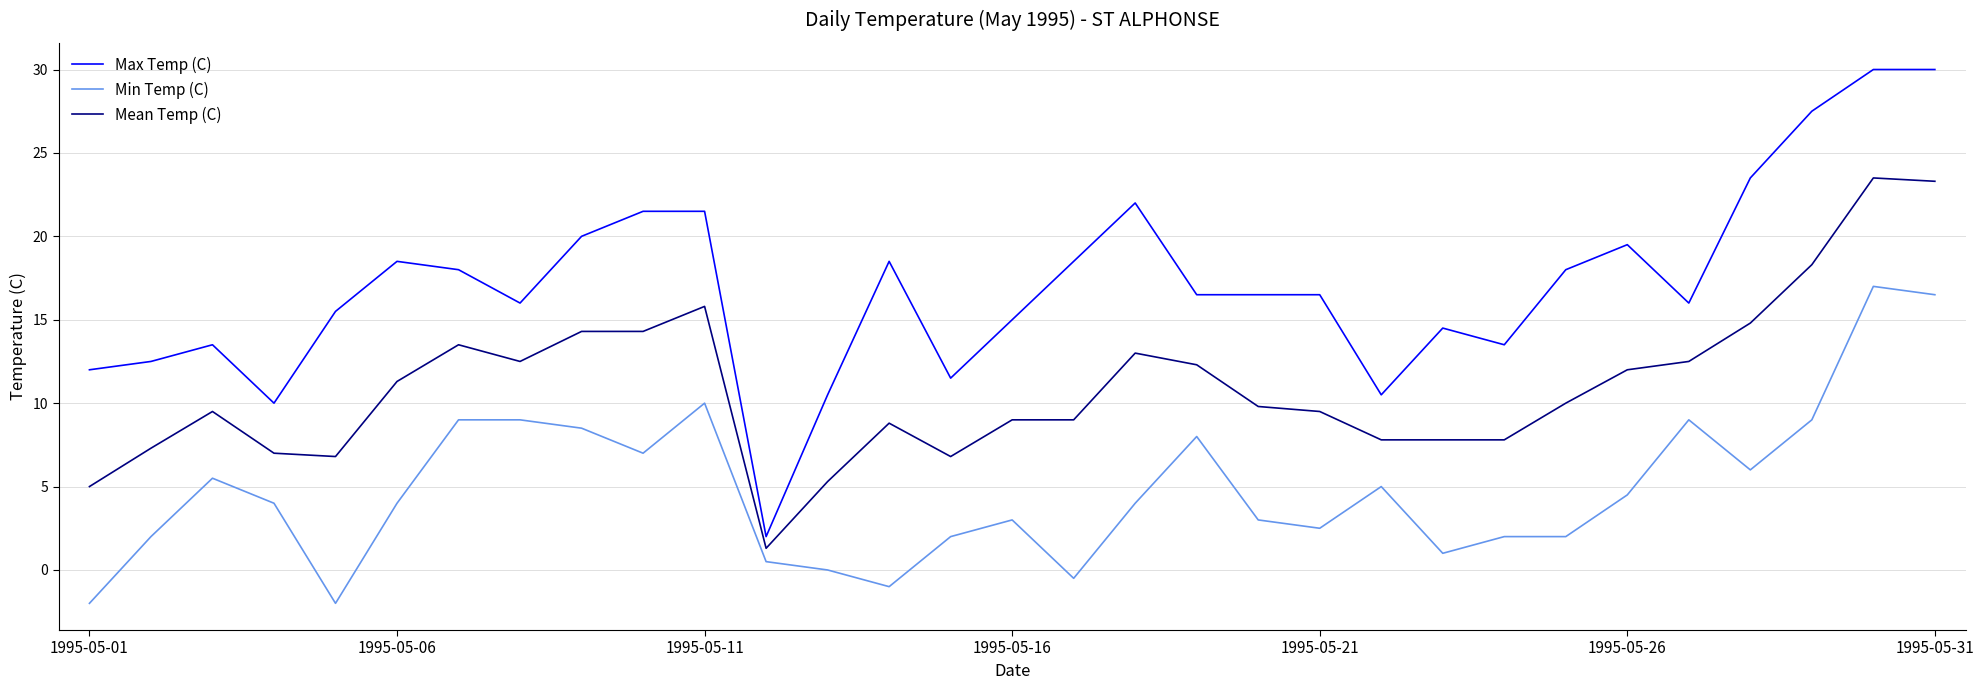

How many lines are shown in the chart?

3